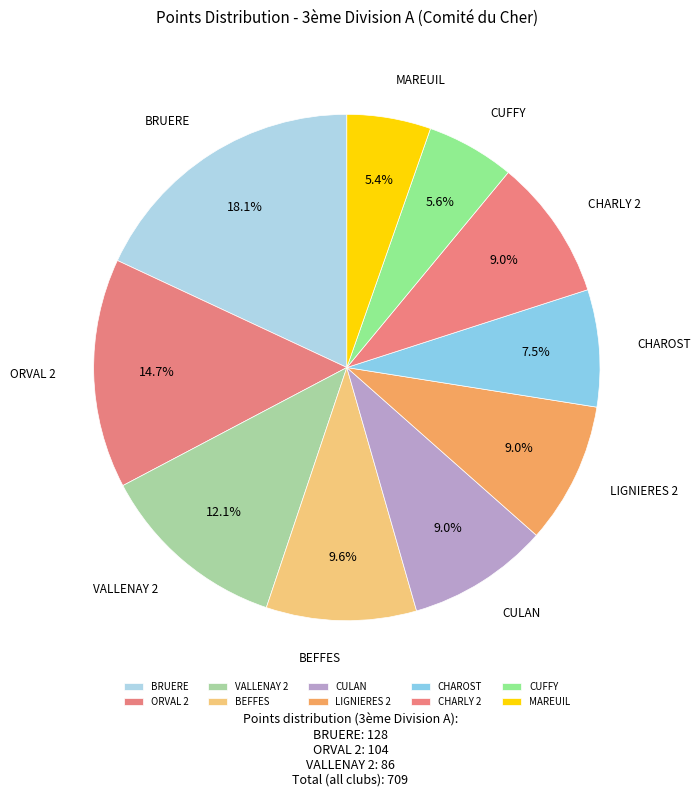

What is the ratio of the value at CHAROST to the value at CHARLY 2?

0.8